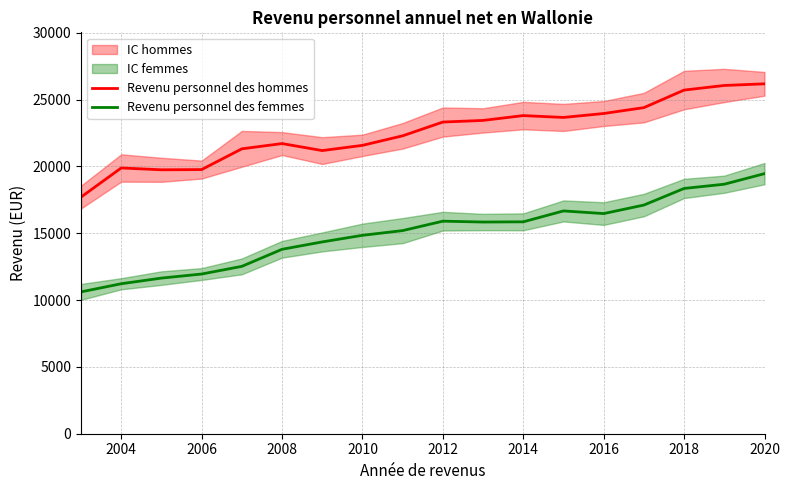

True or false: Revenu personnel des hommes and Revenu personnel des femmes intersect in this chart.

False